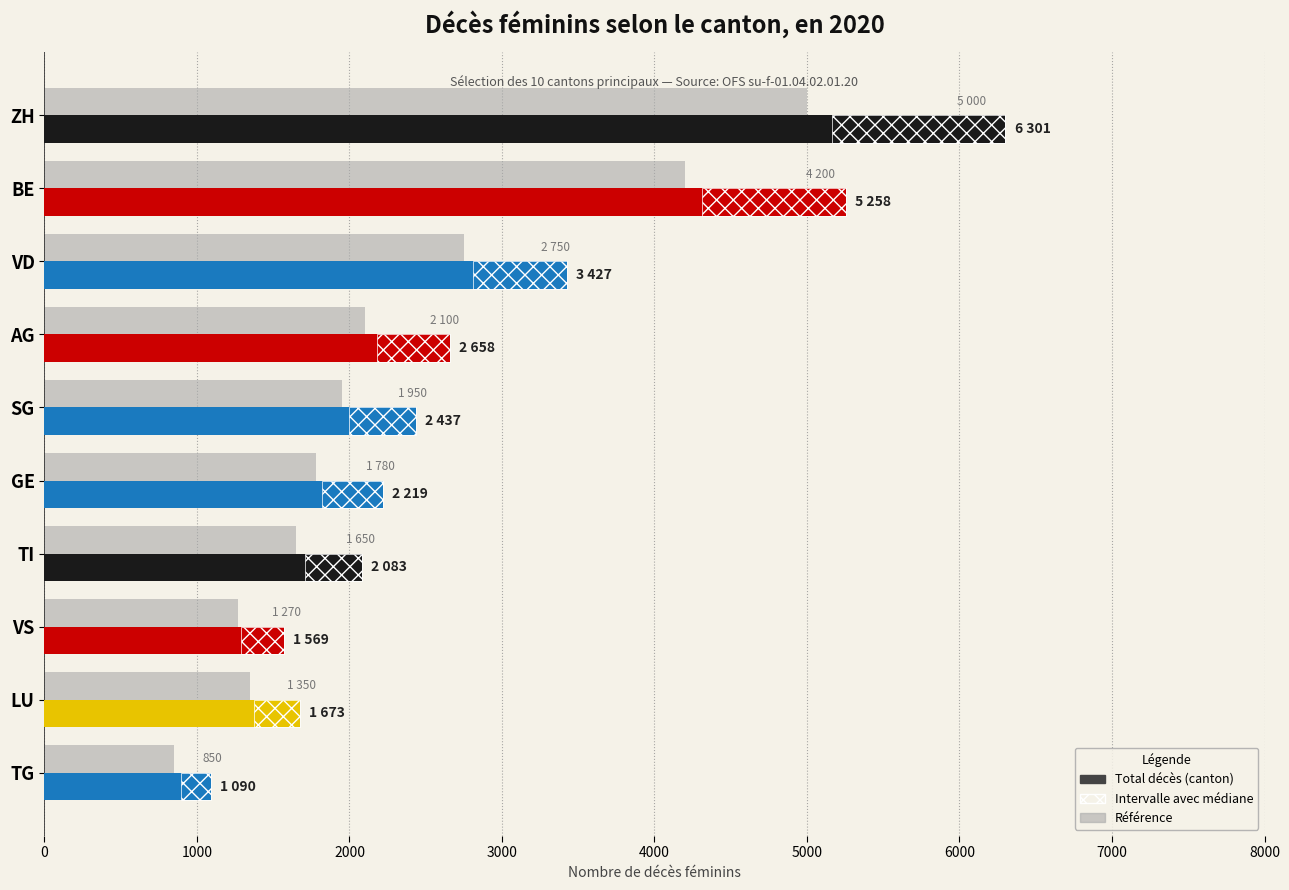

Between BE and GE, which is larger?

BE